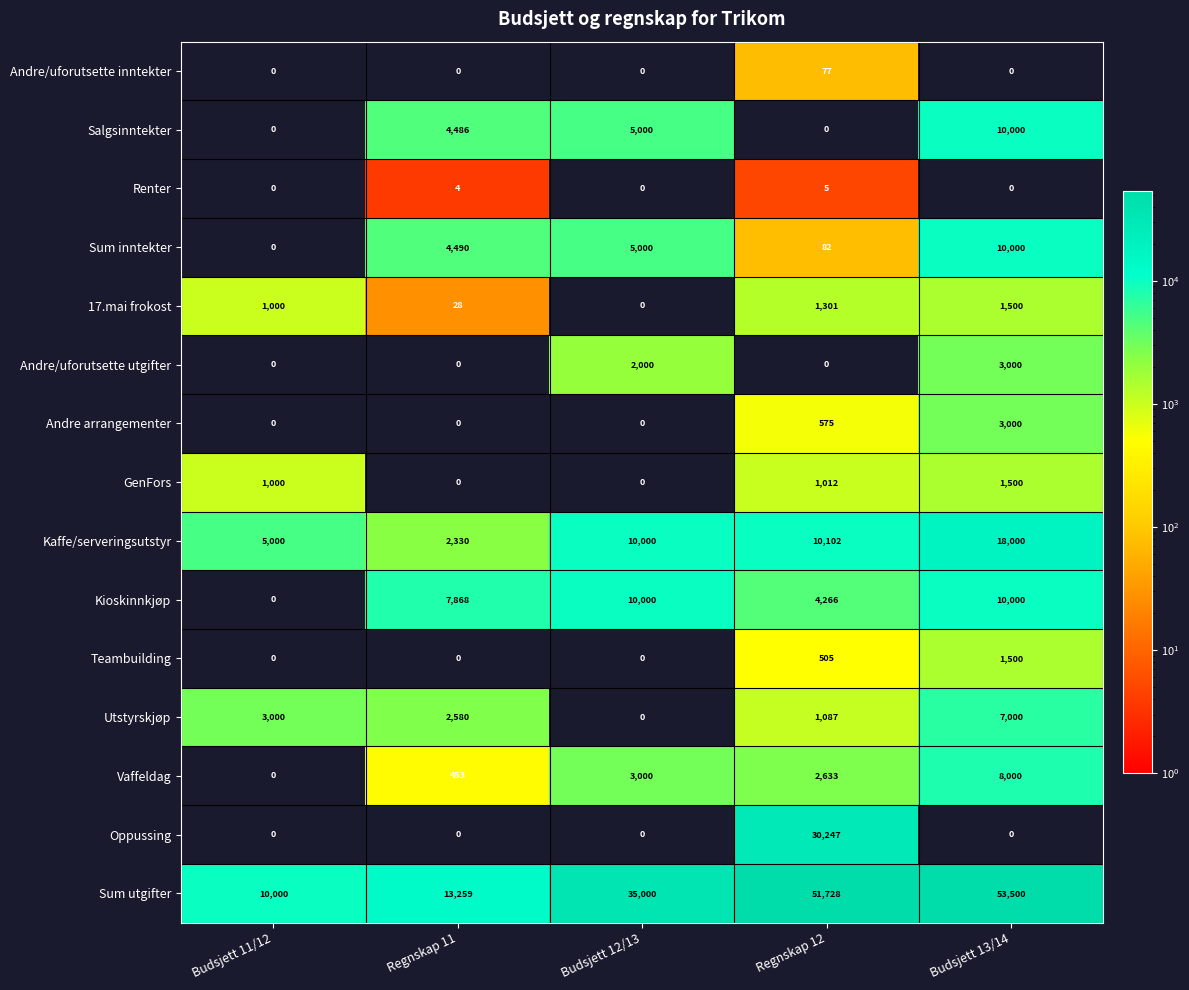

Rank the categories by 17.mai frokost value from lowest to highest.

Budsjett 12/13, Regnskap 11, Budsjett 11/12, Regnskap 12, Budsjett 13/14